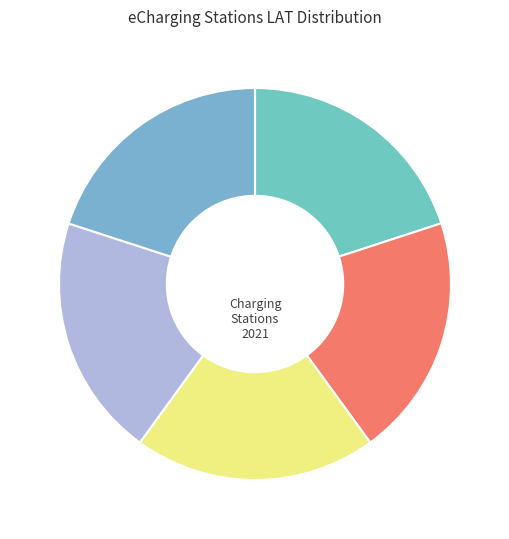

How many slices are in this pie chart?

5